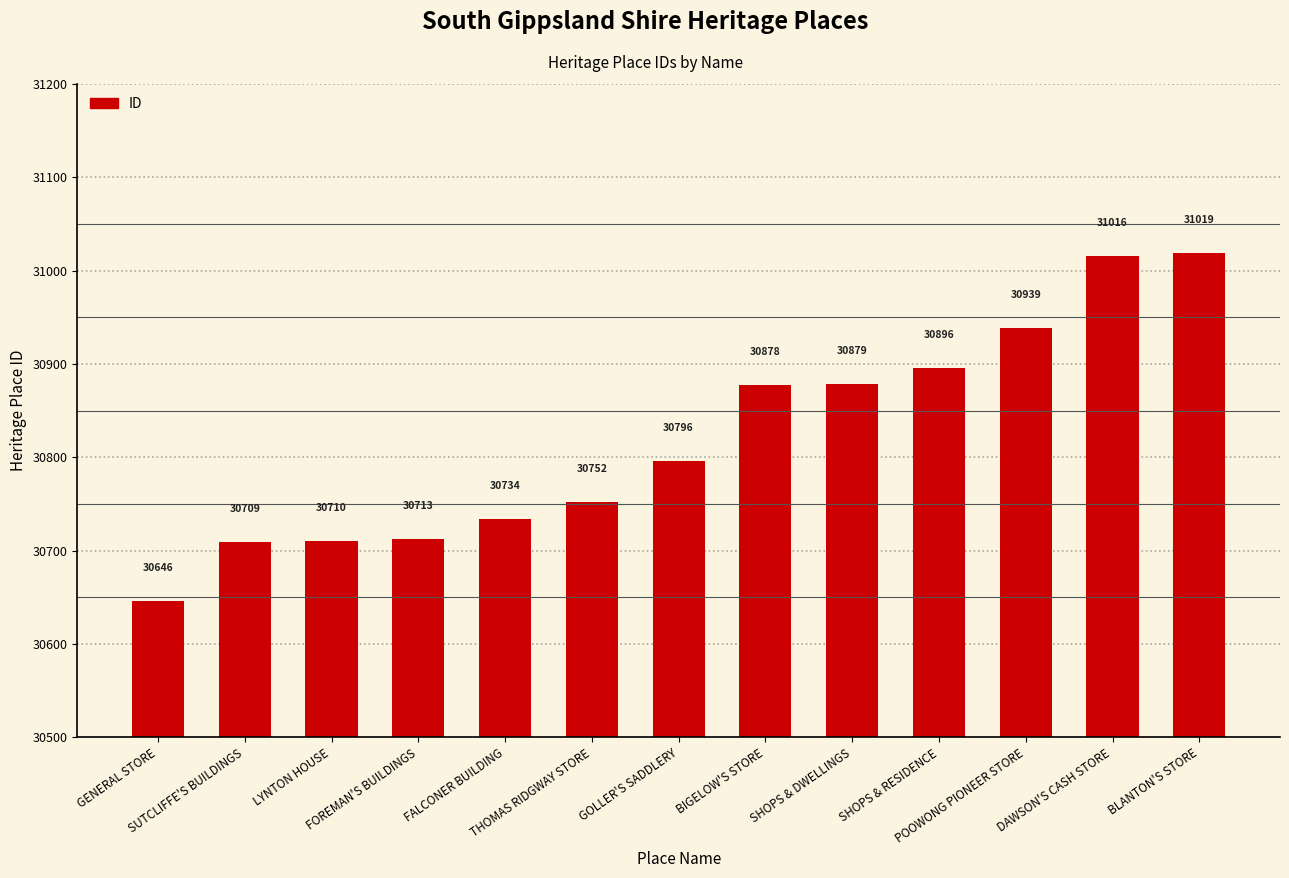

True or false: the data shows 11260 at BIGELOW'S STORE.

False